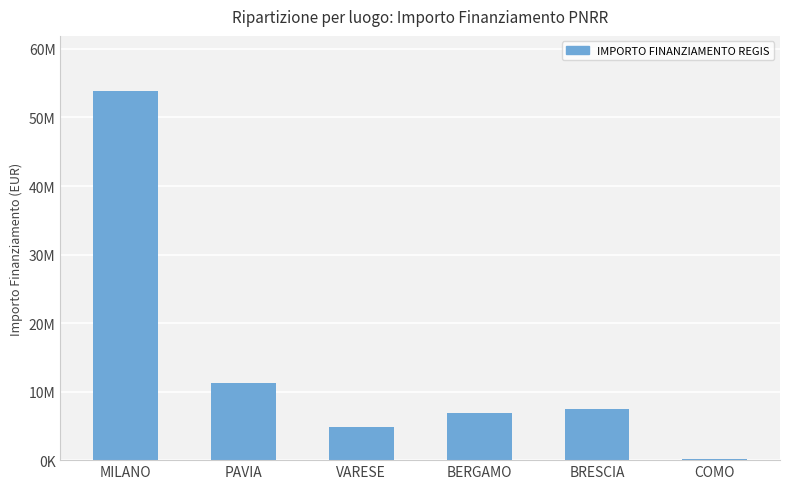

The chart shows a value of 11264382.0 at PAVIA. True or false?

True